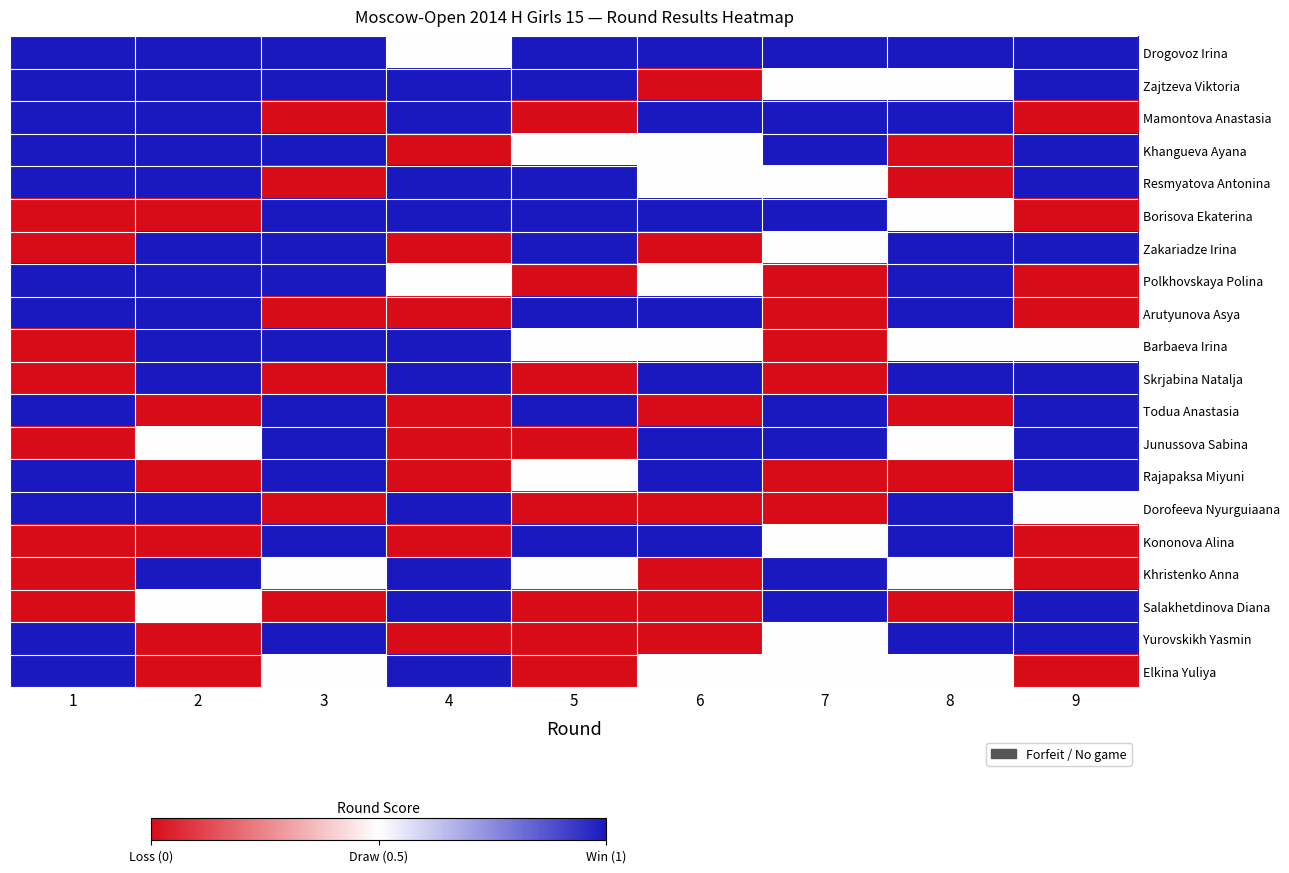

Reading left to right, list all the values displayed in this chart.

Drogovoz Irina: 1=1.0	2=1.0	3=1.0	4=0.5	5=1.0	6=1.0	7=1.0	8=1.0	9=1.0
Zajtzeva Viktoria: 1=1.0	2=1.0	3=1.0	4=1.0	5=1.0	6=0.0	7=0.5	8=0.5	9=1.0
Mamontova Anastasia: 1=1.0	2=1.0	3=0.0	4=1.0	5=0.0	6=1.0	7=1.0	8=1.0	9=0.0
Khangueva Ayana: 1=1.0	2=1.0	3=1.0	4=0.0	5=0.5	6=0.5	7=1.0	8=0.0	9=1.0
Resmyatova Antonina: 1=1.0	2=1.0	3=0.0	4=1.0	5=1.0	6=0.5	7=0.5	8=0.0	9=1.0
Borisova Ekaterina: 1=0.0	2=0.0	3=1.0	4=1.0	5=1.0	6=1.0	7=1.0	8=0.5	9=0.0
Zakariadze Irina: 1=0.0	2=1.0	3=1.0	4=0.0	5=1.0	6=0.0	7=0.5	8=1.0	9=1.0
Polkhovskaya Polina: 1=1.0	2=1.0	3=1.0	4=0.5	5=0.0	6=0.5	7=0.0	8=1.0	9=0.0
Arutyunova Asya: 1=1.0	2=1.0	3=0.0	4=0.0	5=1.0	6=1.0	7=0.0	8=1.0	9=0.0
Barbaeva Irina: 1=0.0	2=1.0	3=1.0	4=1.0	5=0.5	6=0.5	7=0.0	8=0.5	9=0.5
Skrjabina Natalja: 1=0.0	2=1.0	3=0.0	4=1.0	5=0.0	6=1.0	7=0.0	8=1.0	9=1.0
Todua Anastasia: 1=1.0	2=0.0	3=1.0	4=0.0	5=1.0	6=0.0	7=1.0	8=0.0	9=1.0
Junussova Sabina: 1=0.0	2=0.5	3=1.0	4=0.0	5=0.0	6=1.0	7=1.0	8=0.5	9=1.0
Rajapaksa Miyuni: 1=1.0	2=0.0	3=1.0	4=0.0	5=0.5	6=1.0	7=0.0	8=0.0	9=1.0
Dorofeeva Nyurguiaana: 1=1.0	2=1.0	3=0.0	4=1.0	5=0.0	6=0.0	7=0.0	8=1.0	9=0.5
Kononova Alina: 1=0.0	2=0.0	3=1.0	4=0.0	5=1.0	6=1.0	7=0.5	8=1.0	9=0.0
Khristenko Anna: 1=0.0	2=1.0	3=0.5	4=1.0	5=0.5	6=0.0	7=1.0	8=0.5	9=0.0
Salakhetdinova Diana: 1=0.0	2=0.5	3=0.0	4=1.0	5=0.0	6=0.0	7=1.0	8=0.0	9=1.0
Yurovskikh Yasmin: 1=1.0	2=0.0	3=1.0	4=0.0	5=0.0	6=0.0	7=0.5	8=1.0	9=1.0
Elkina Yuliya: 1=1.0	2=0.0	3=0.5	4=1.0	5=0.0	6=0.5	7=0.5	8=0.5	9=0.0